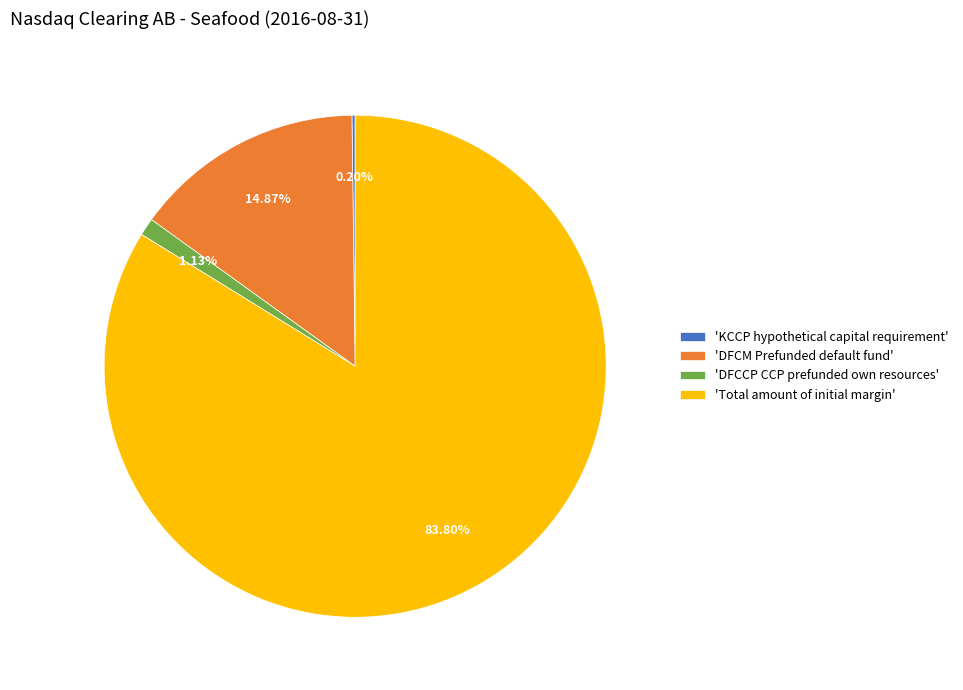

Between 'DFCM Prefunded default fund' and 'Total amount of initial margin', which is larger?

'Total amount of initial margin'